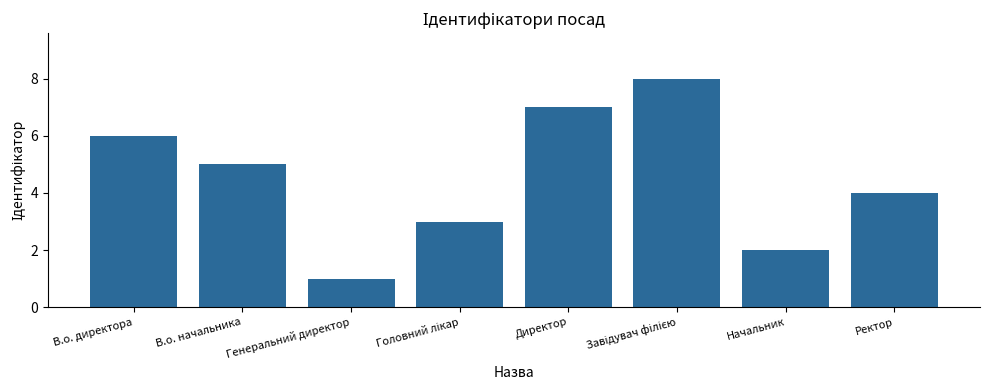

The value at Директор is 7. True or false?

True